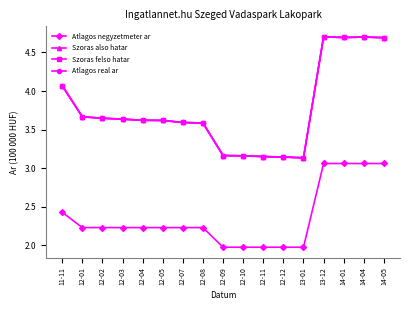

Is it true that Atlagos real ar equals 4.1 at 11-11?

True